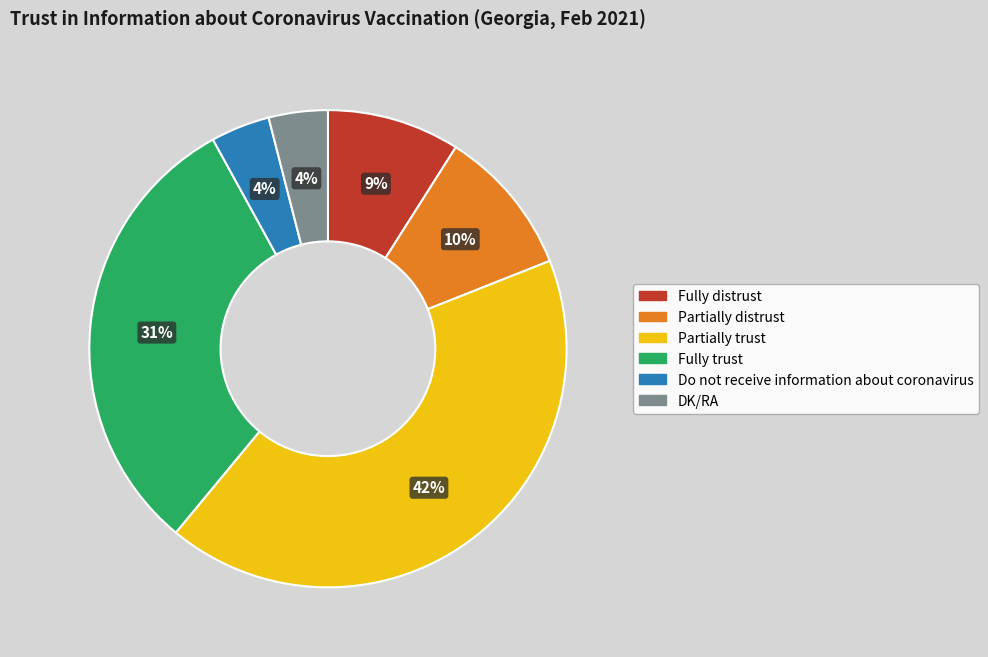

Does any single category account for the majority?

No